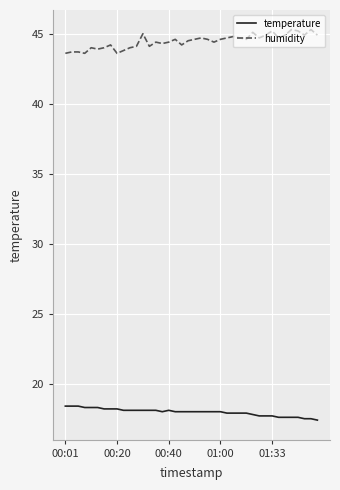

What is the highest value of the temperature series?

18.4